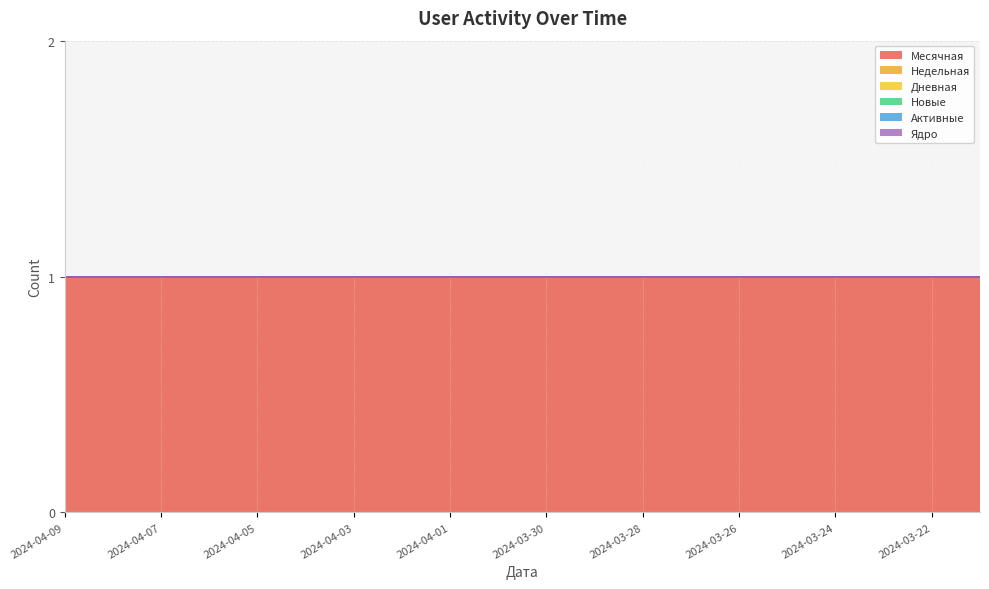

Which series has the largest total across all categories?

Месячная